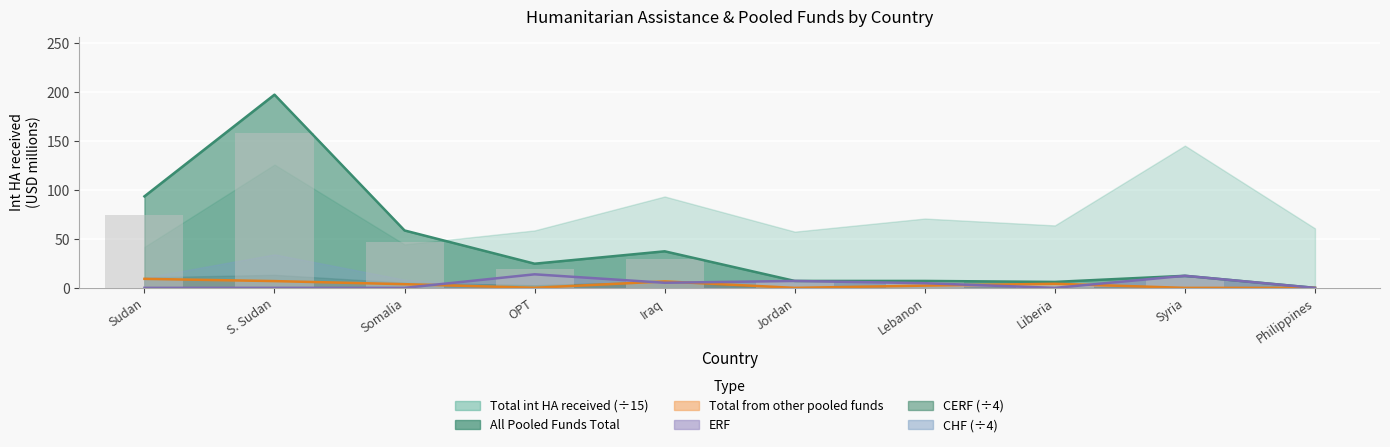

What is the difference between the Total from other pooled funds values at Syria and Liberia?

4.2